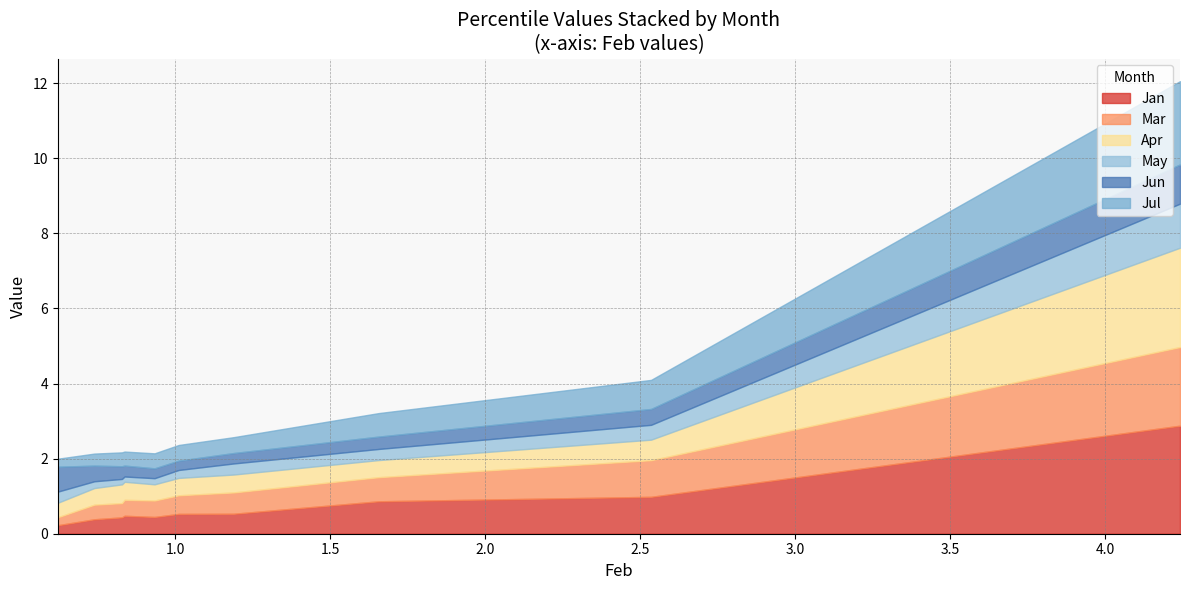

Which series has the largest total across all categories?

Jan